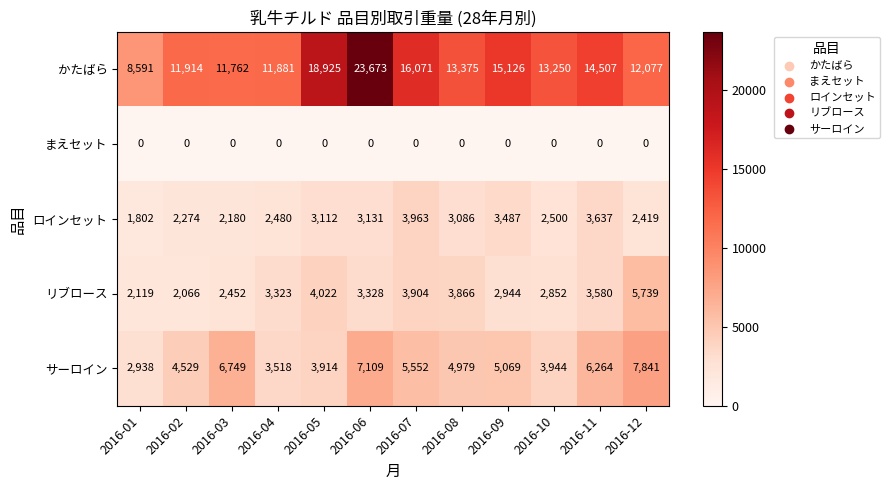

Where is かたばら nearest to the value 16132?

2016-07